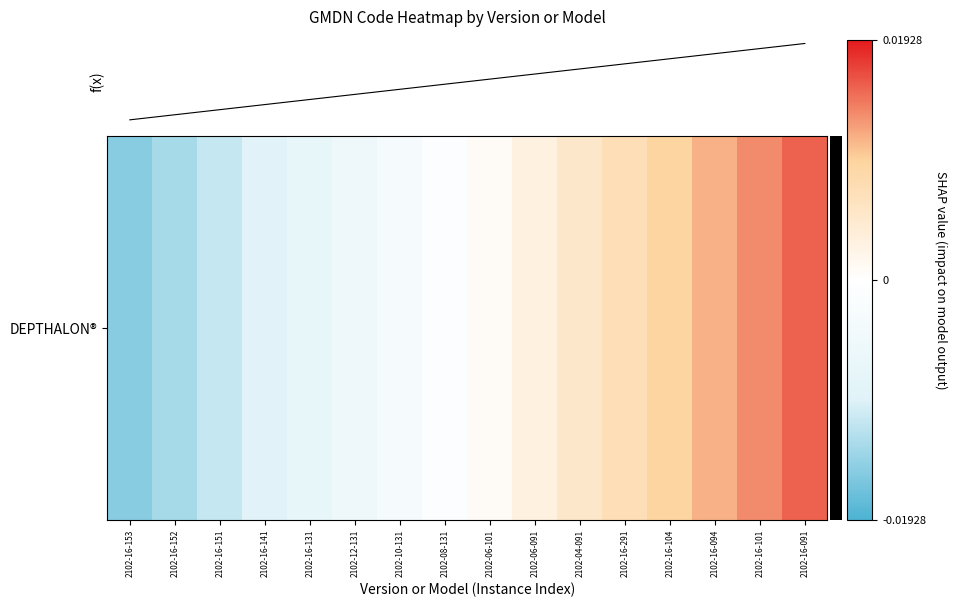

Does the chart have visible grid lines?

No